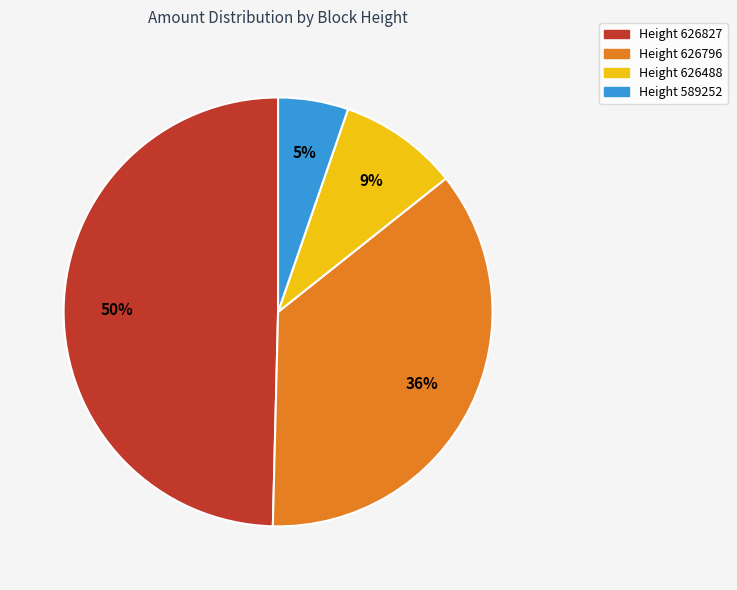

Rank the categories by value from highest to lowest.

Height 626827, Height 626796, Height 626488, Height 589252